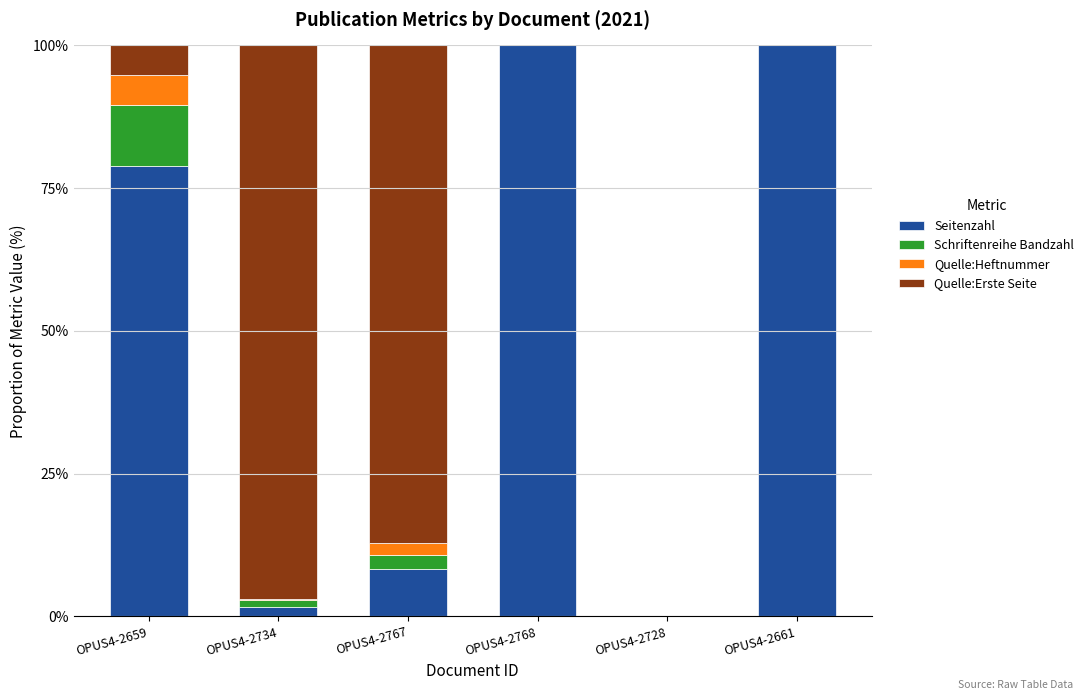

What is the maximum value for Seitenzahl?

100.0